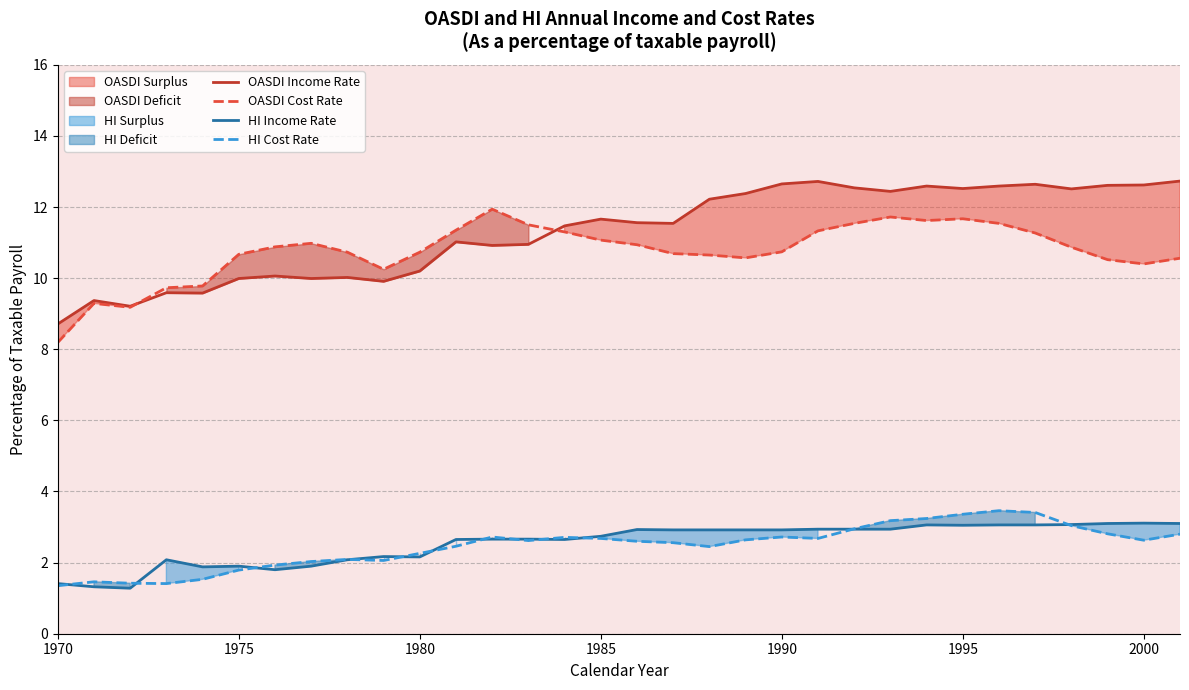

True or false: OASDI Income Rate and HI Cost Rate cross at least once.

False